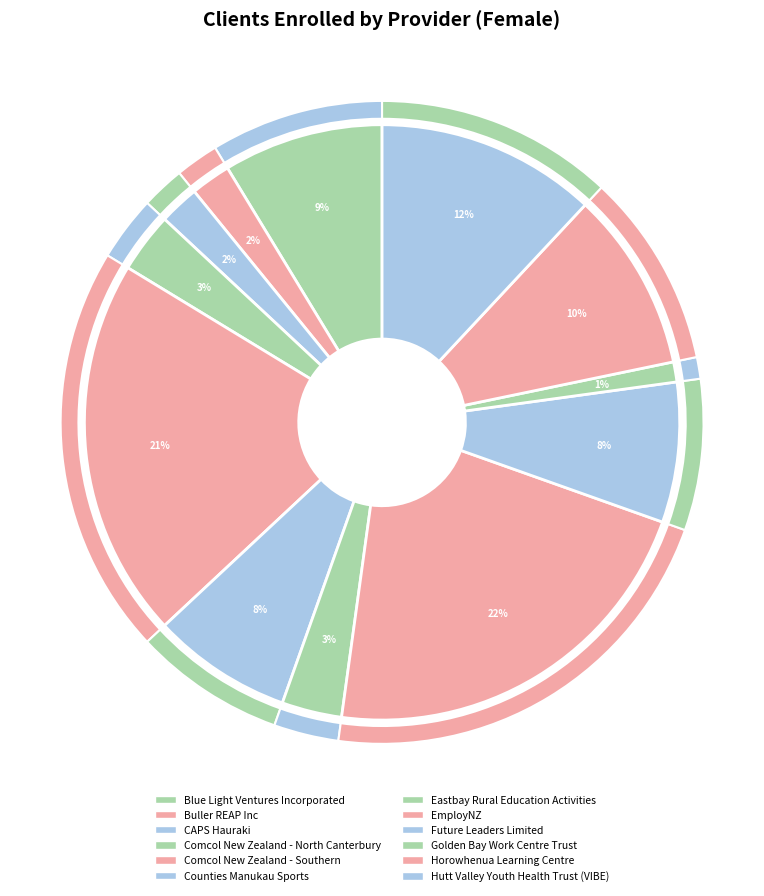

The EmployNZ slice represents 22% of the pie. True or false?

True